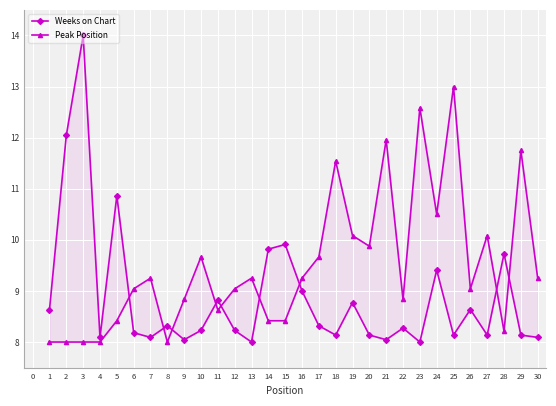

How many distinct data groups are displayed?

2